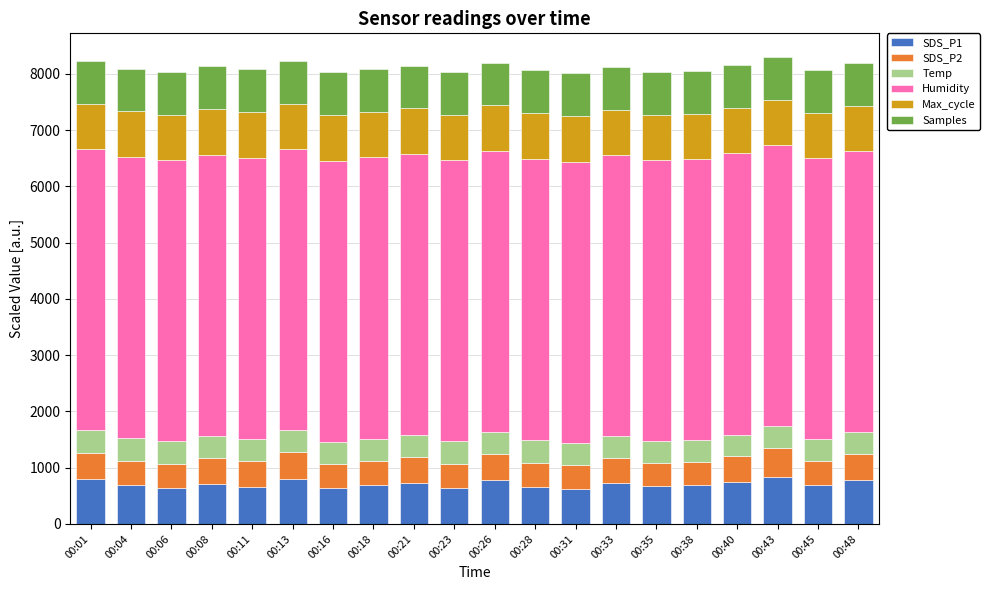

What is the total value across all series at 00:45?

8070.8